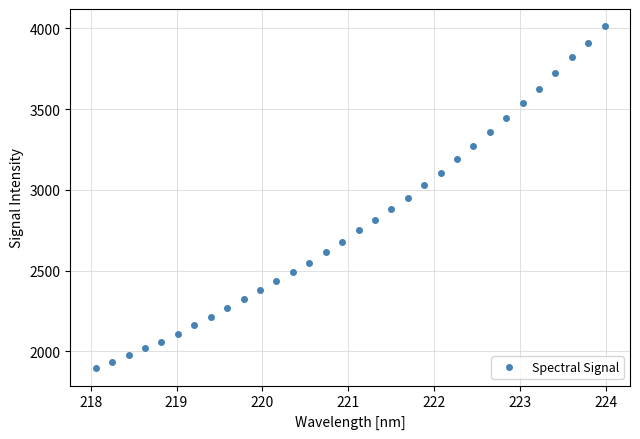

What is the difference between the second highest and minimum values?

2016.4